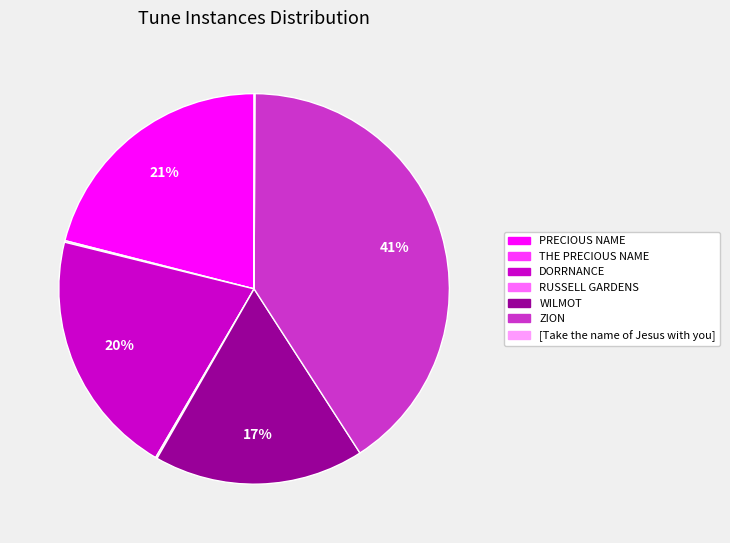

To the nearest percent, what is the difference between the largest and smallest slice percentages?

41%